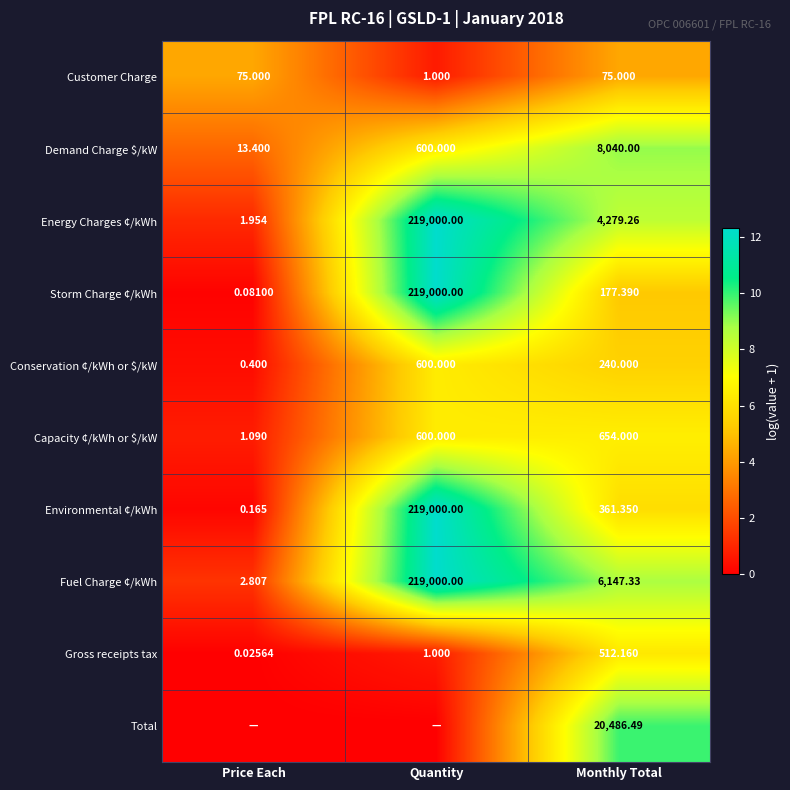

List the labels in order of Capacity ¢/kWh or $/kW value, smallest first.

Price Each, Quantity, Monthly Total